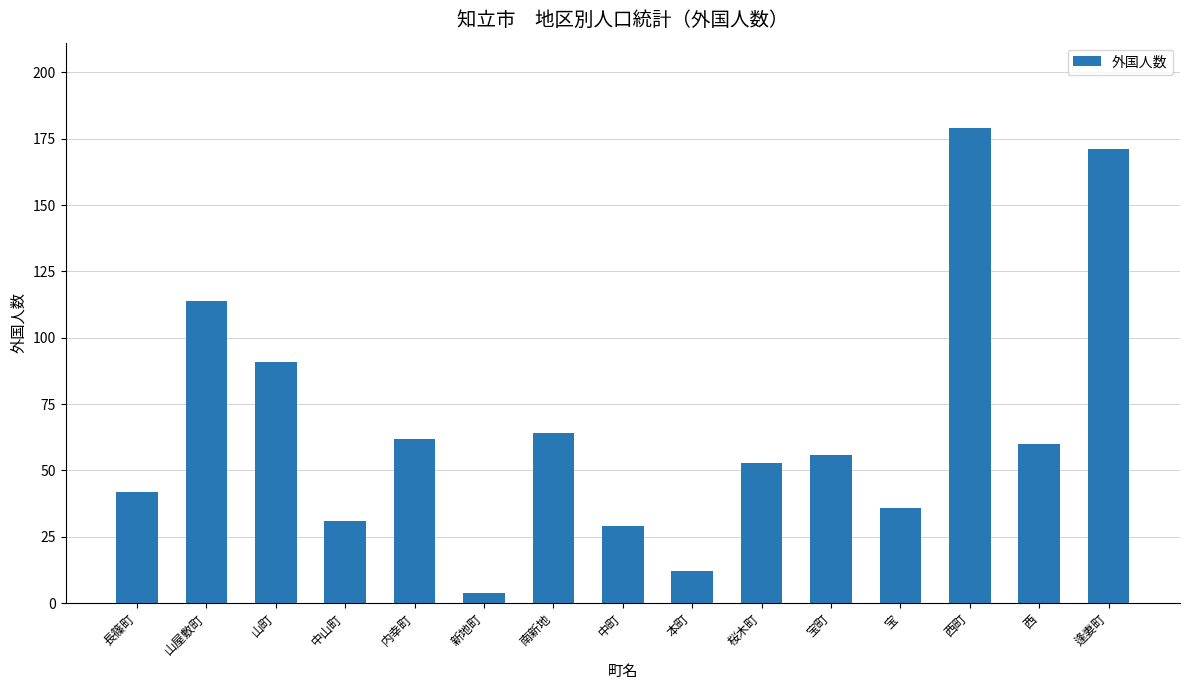

List the labels in order of value, largest first.

西町, 逢妻町, 山屋敷町, 山町, 南新地, 内幸町, 西, 宝町, 桜木町, 長篠町, 宝, 中山町, 中町, 本町, 新地町